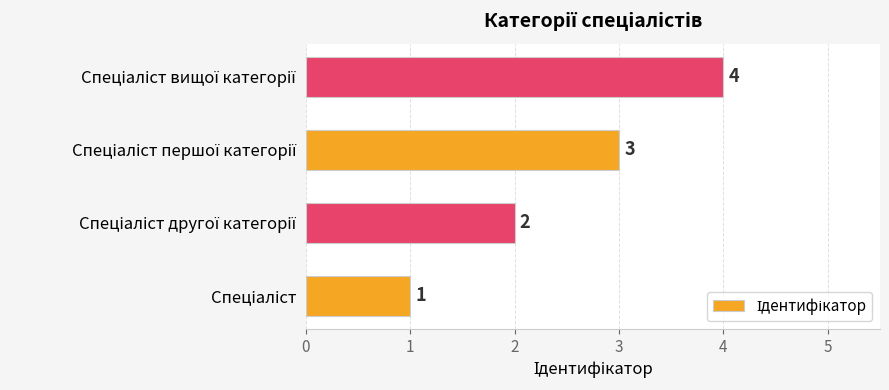

What is the difference between the maximum and minimum values?

3